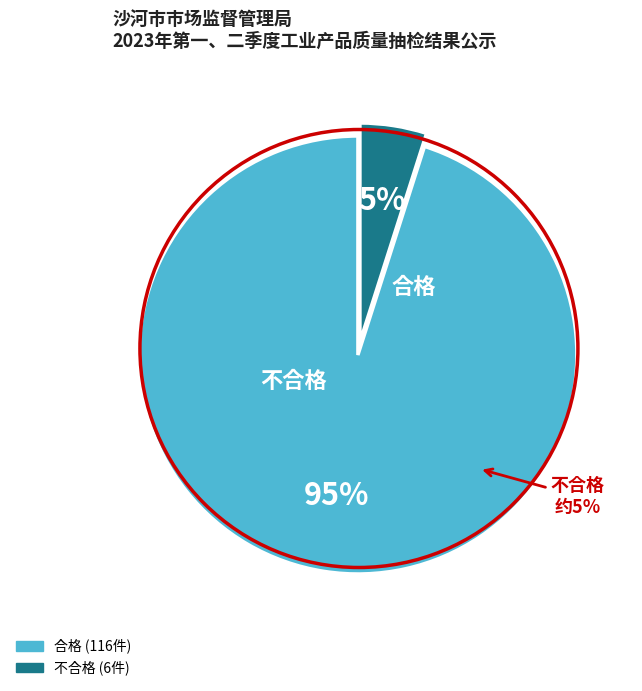

What percentage is NOT represented by 不合格?

95.1%